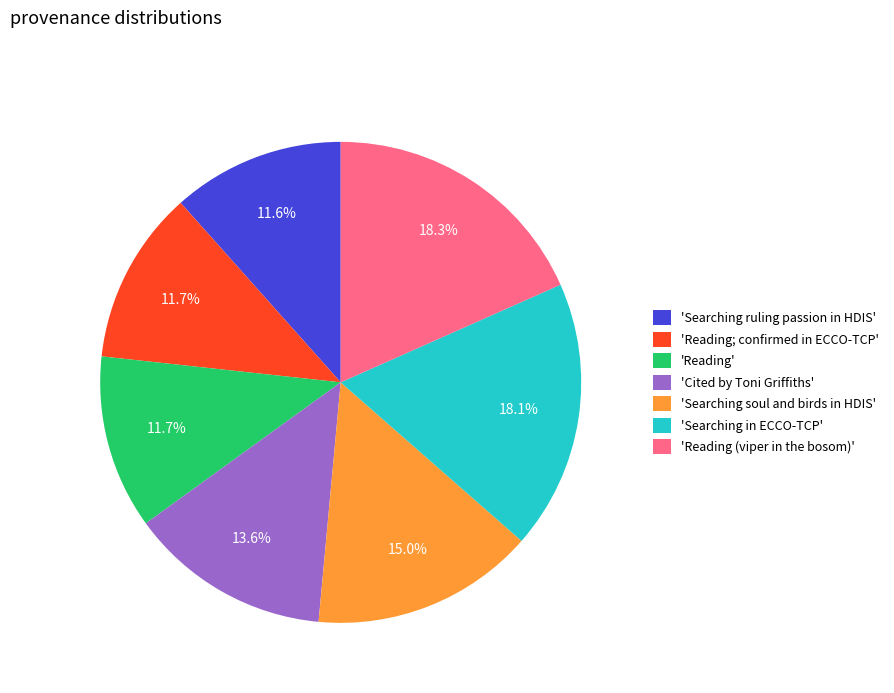

Does any single category account for the majority?

No